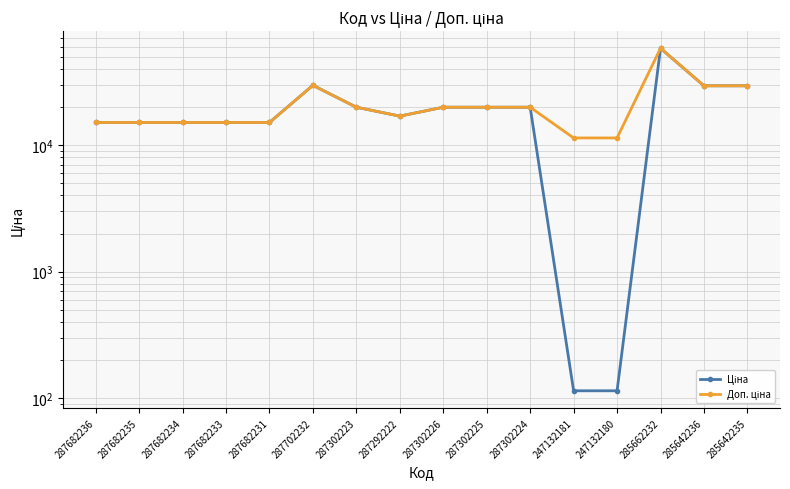

Where does the Доп. ціна series first go above 19964?

287702232